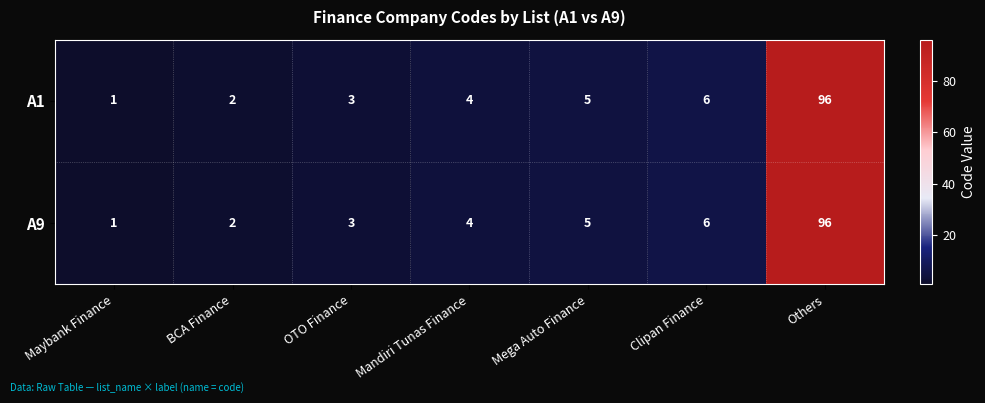

At which category does the chart reach its peak across all series?

Others